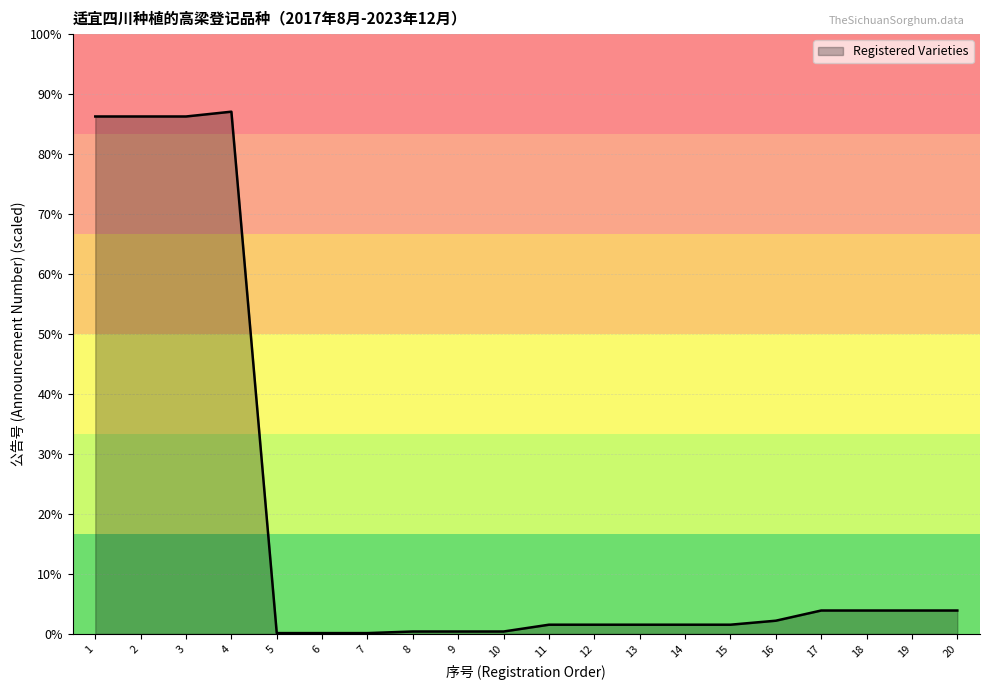

At which category does the data reach its first local peak?

4